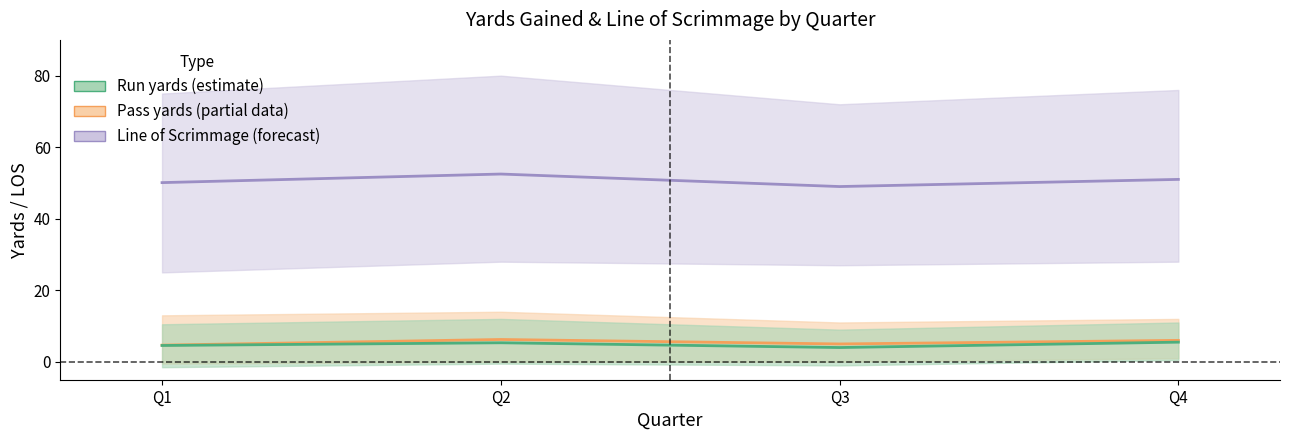

What is the minimum value for Line of Scrimmage (mean)?

49.0